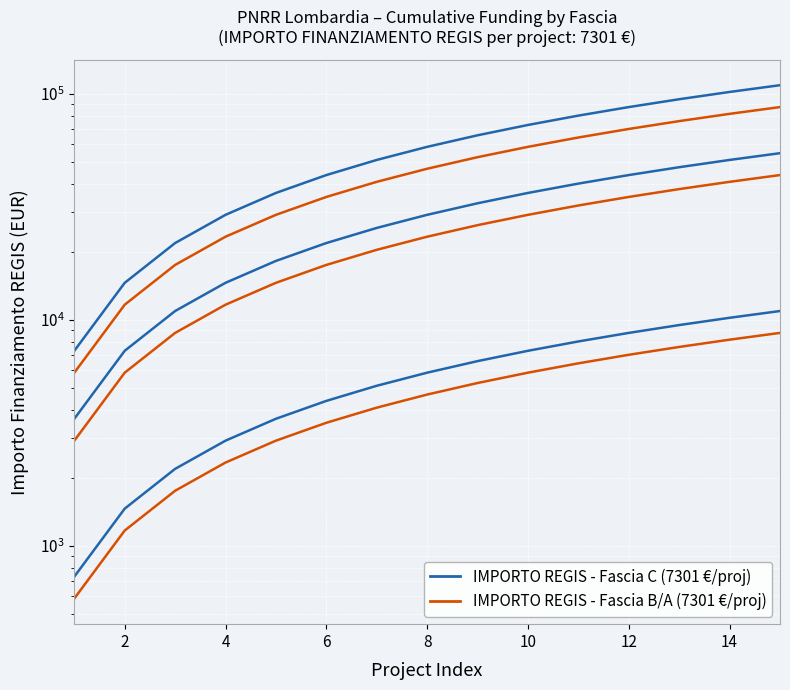

At how many categories does at least one series exceed 98715?

2